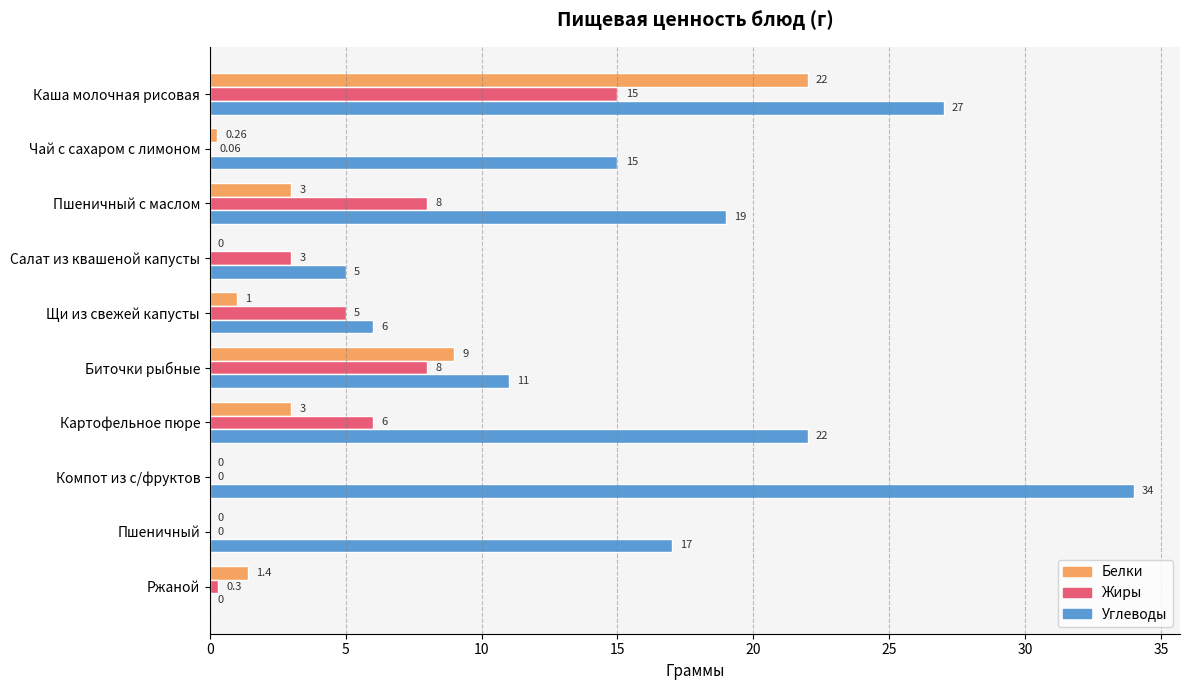

At which category does the chart reach its peak across all series?

Компот из с/фруктов